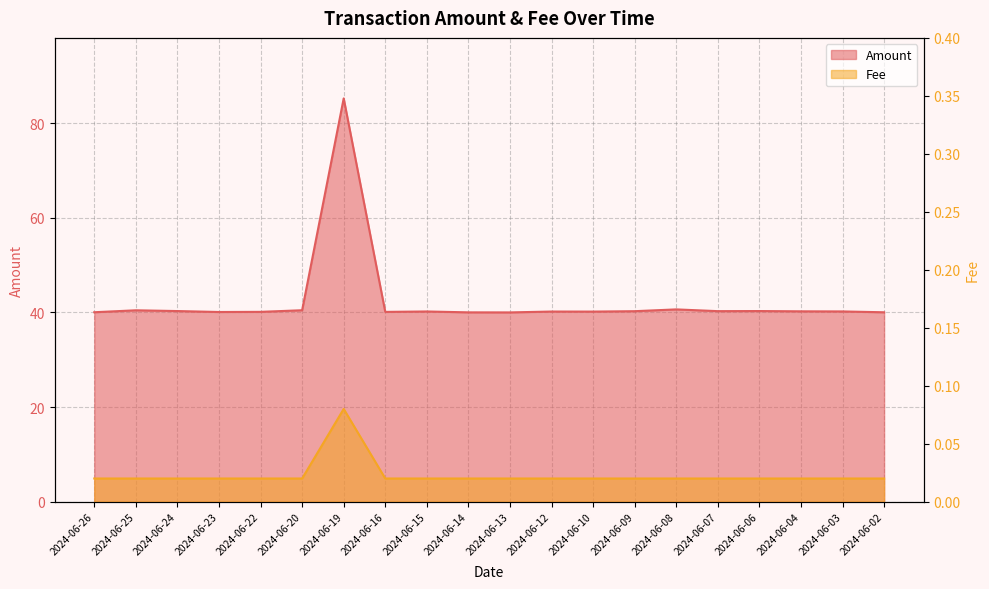

Where is Amount nearest to the value 62?

2024-06-08